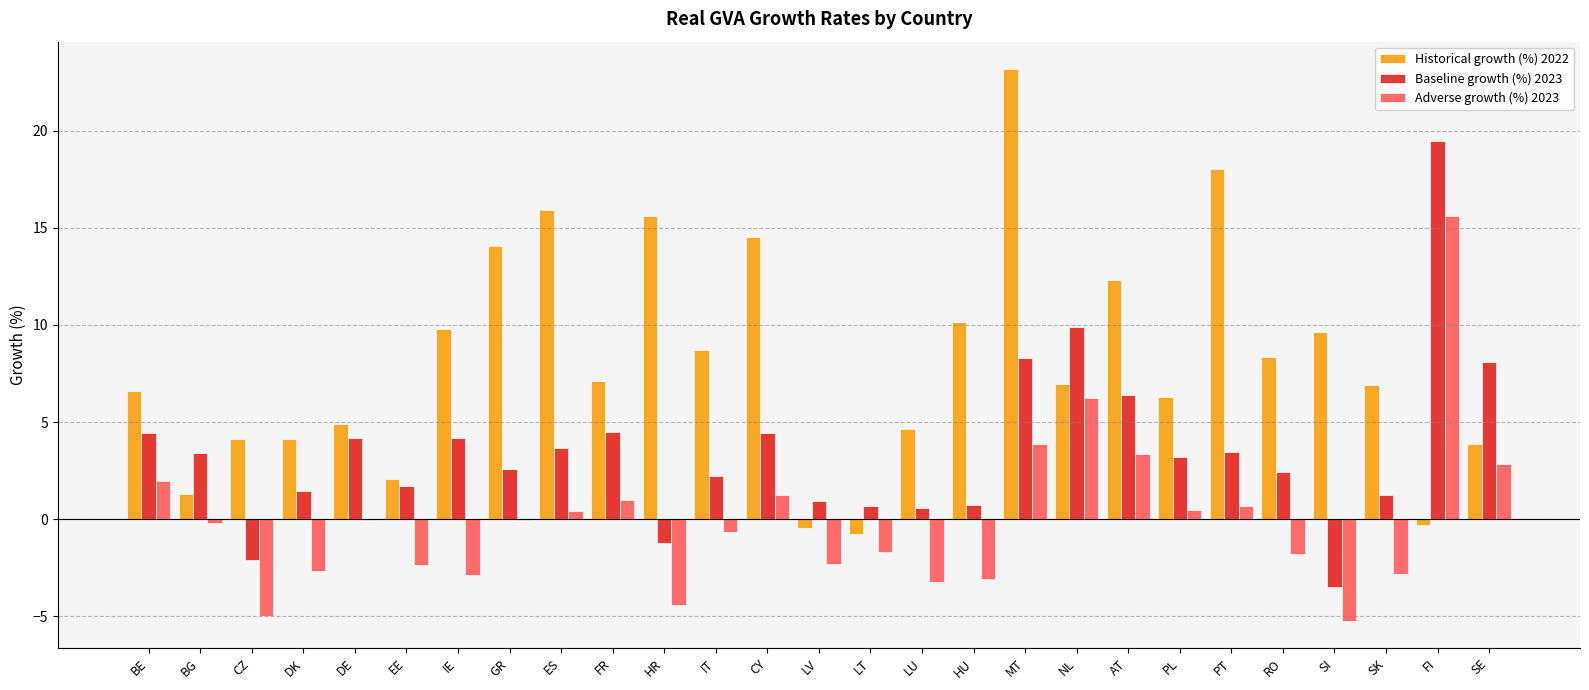

Which series has the largest total across all categories?

Historical growth (%) 2022